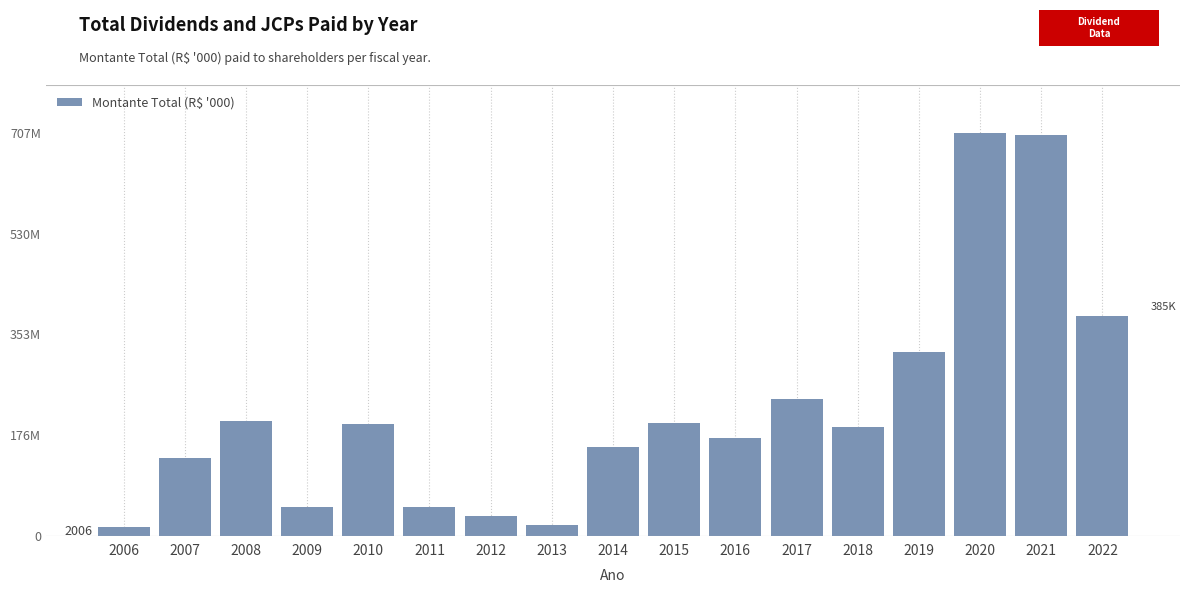

Does the chart contain stacked bars?

No